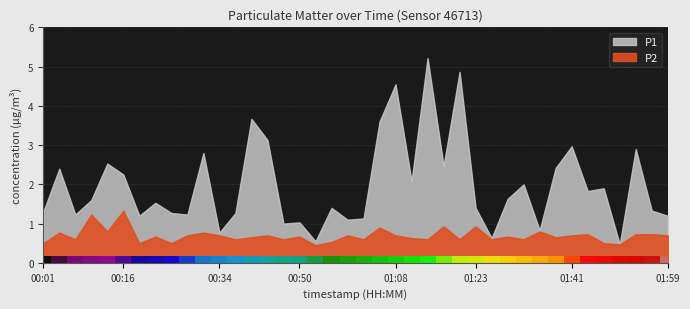

Is the value of P2 at 00:16 greater than the value of P1 at 00:53?

Yes